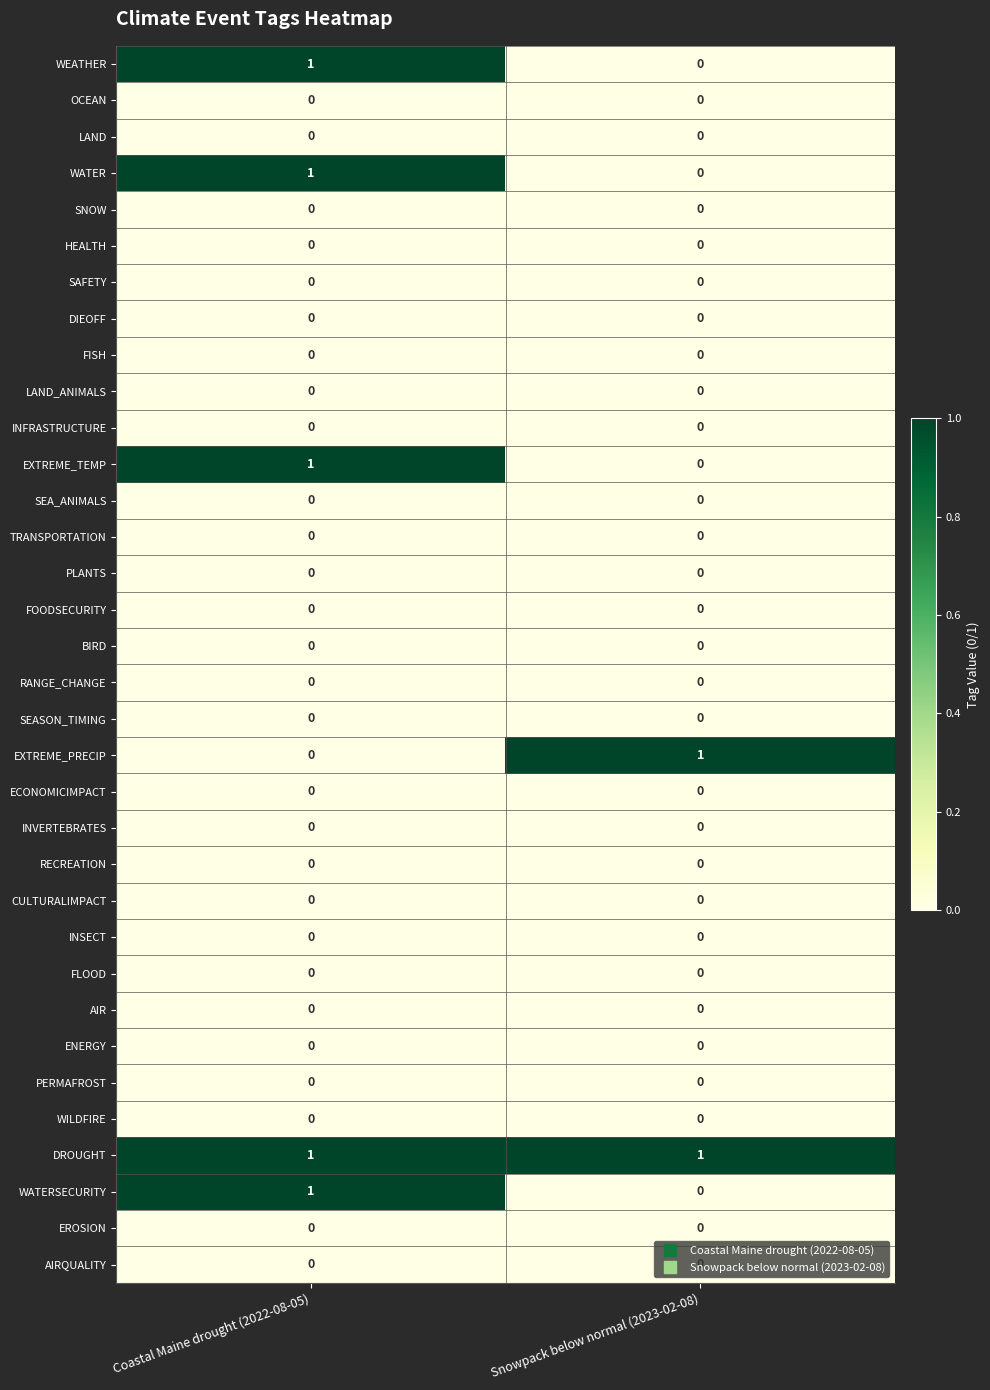

Which series has the largest total across all categories?

DROUGHT